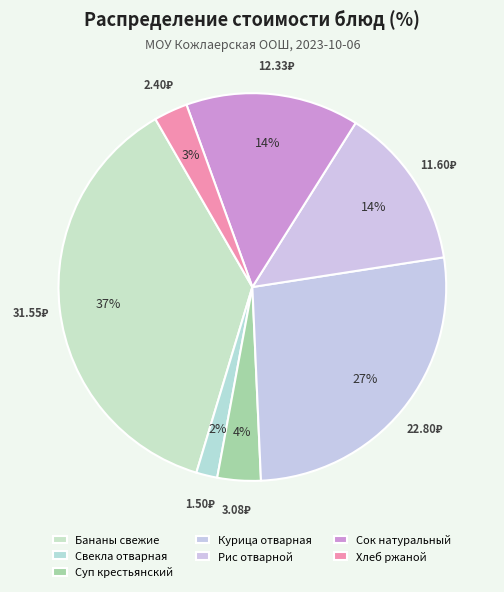

Is there any slice that represents more than half of the pie?

No